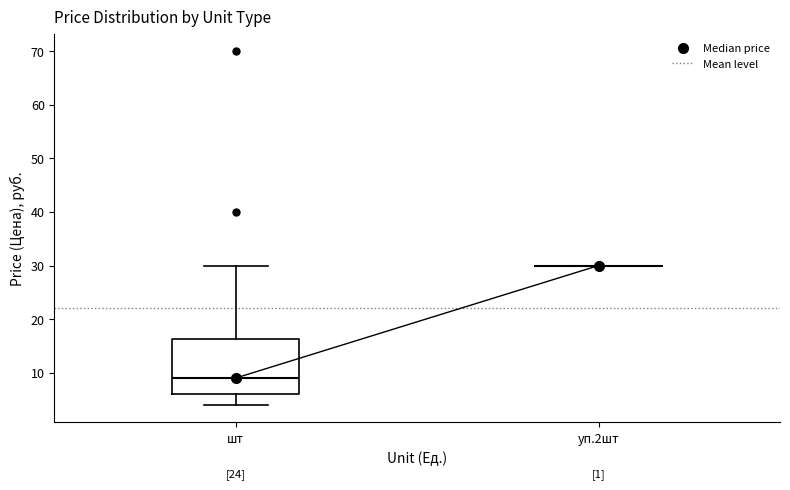

Reading left to right, transcribe this box plot: for each box, give where its median line is, the range the box spans, and where its two whiskers end, as read against the y-axis. The values are not printed on the chart, so give them approximately, as read against the axis.

шт: median 9, box 6 to 16, whiskers 4 to 30
уп.2шт: box collapsed to a line at 30, whiskers 30 to 30